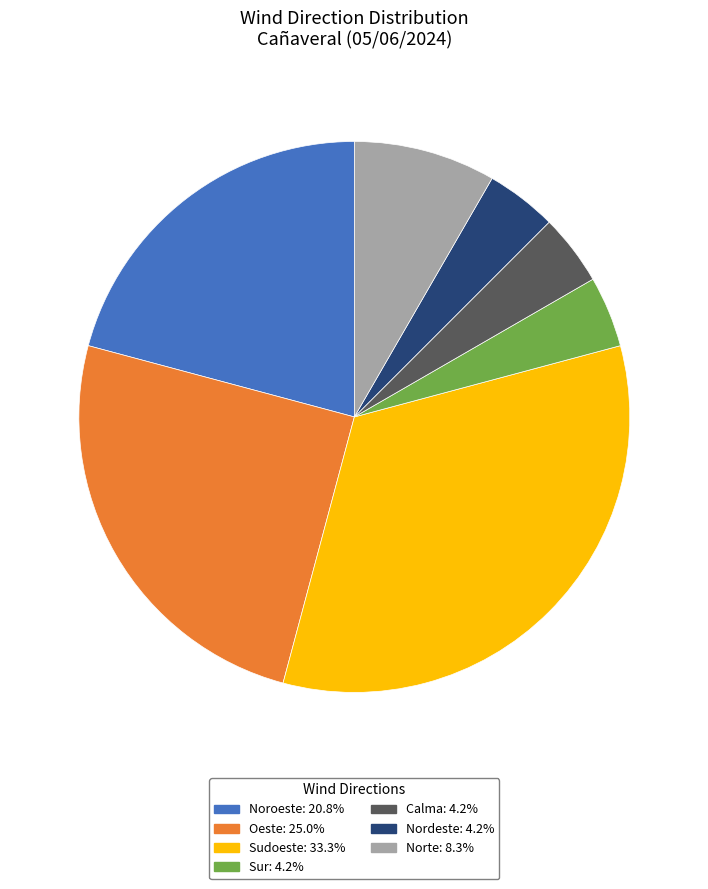

Does any single category account for the majority?

No